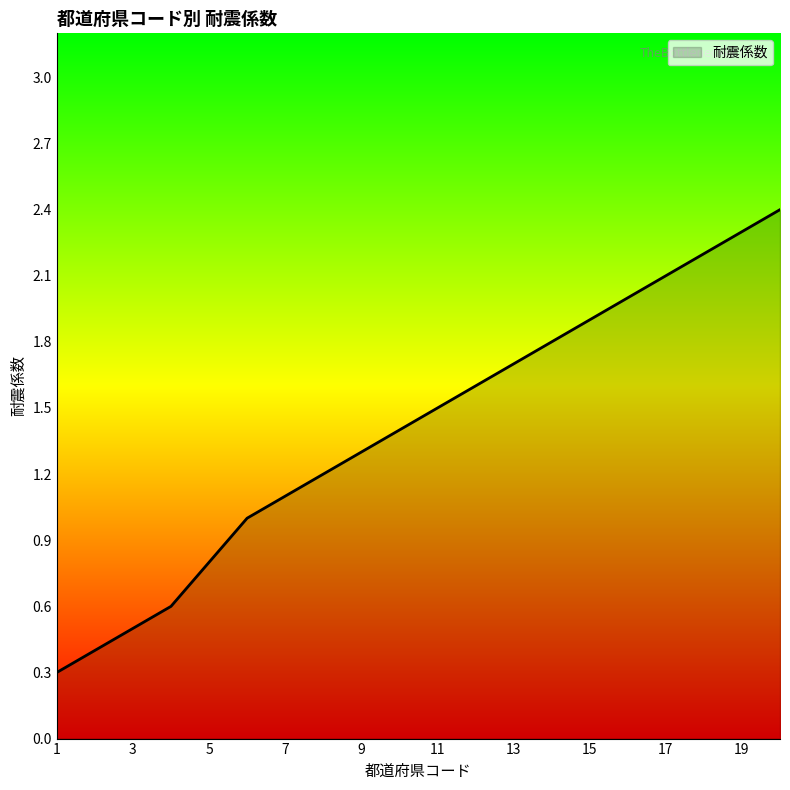

What is the difference between the maximum and minimum values?

2.1